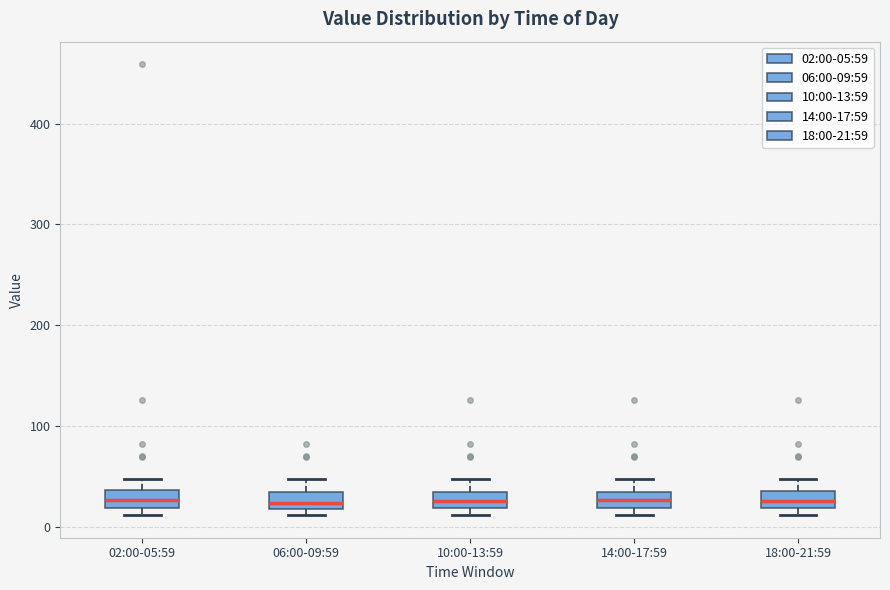

Where is the lower edge of the box for 14:00-17:59 on the y-axis? The values are not printed on the chart, so give them approximately, as read against the axis.

20